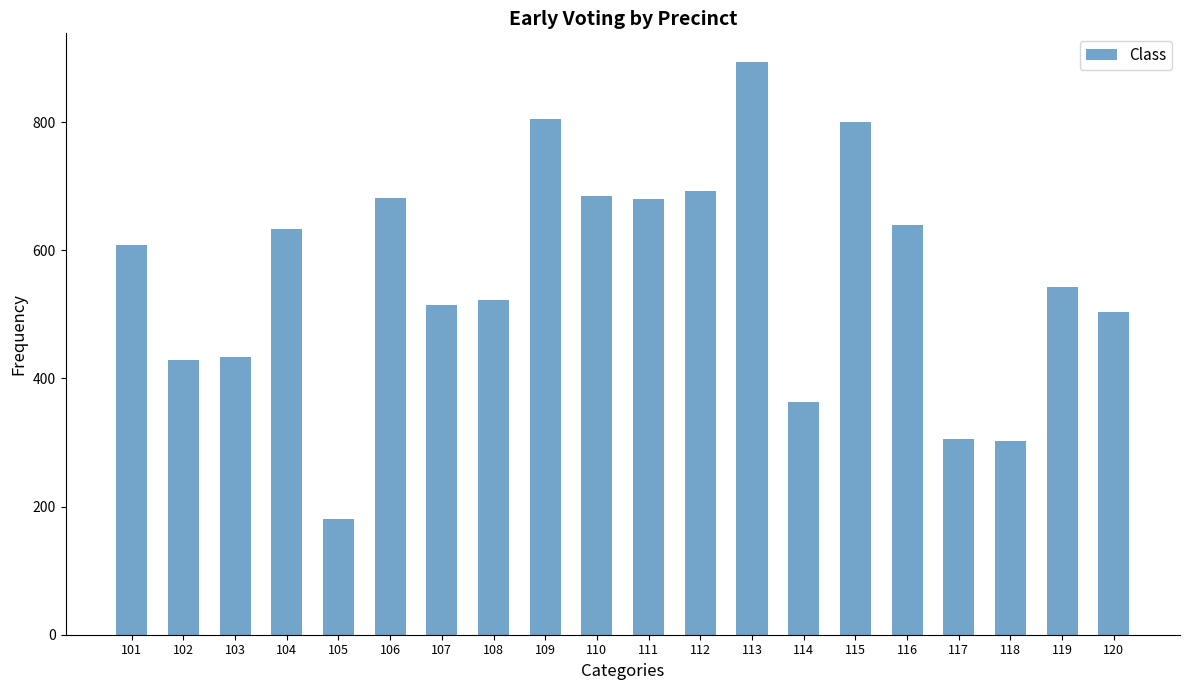

What is the value of the 12th bar from the left?

692